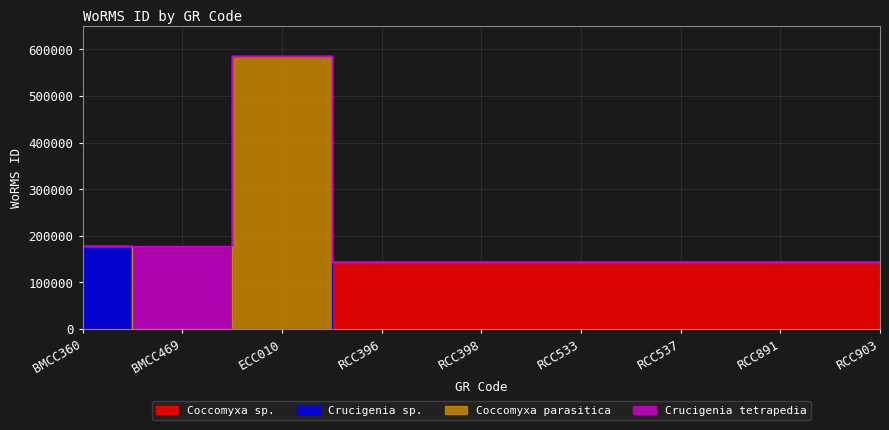

What is the label of the 9th point from the right?

BMCC360